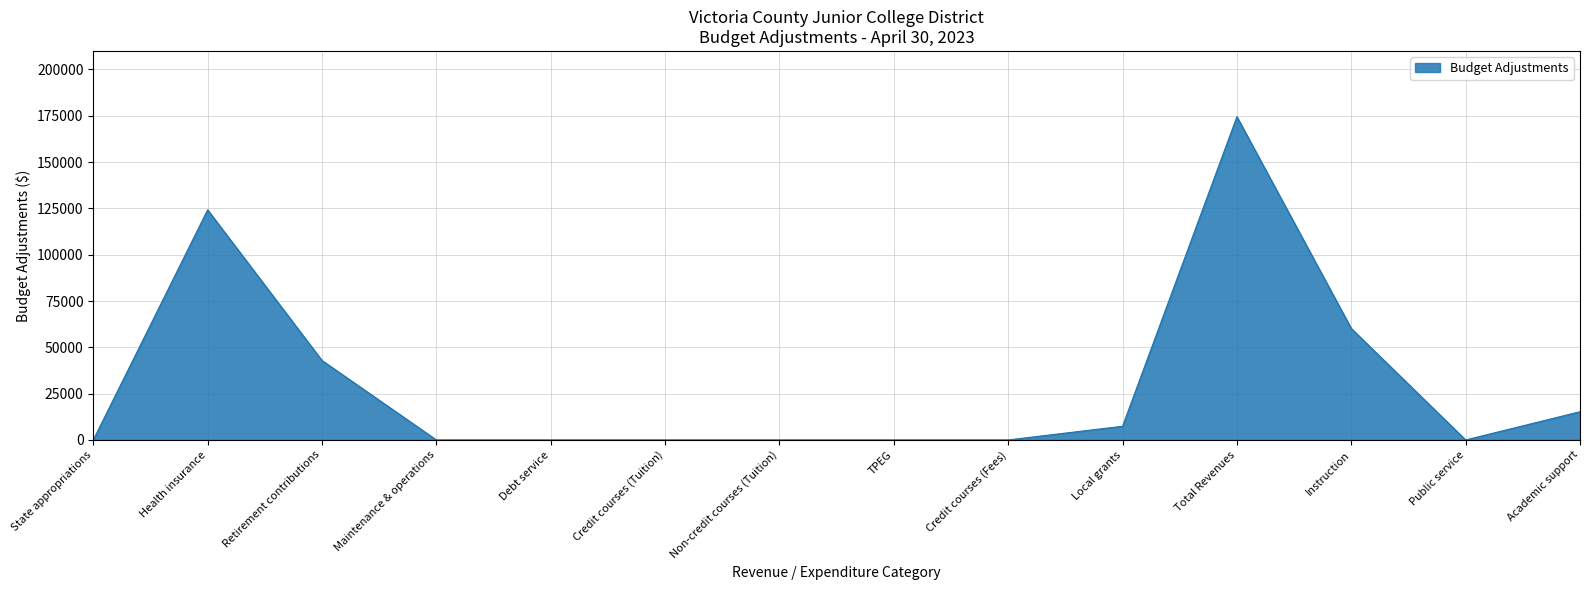

Which label corresponds to the largest value in the chart?

Total Revenues